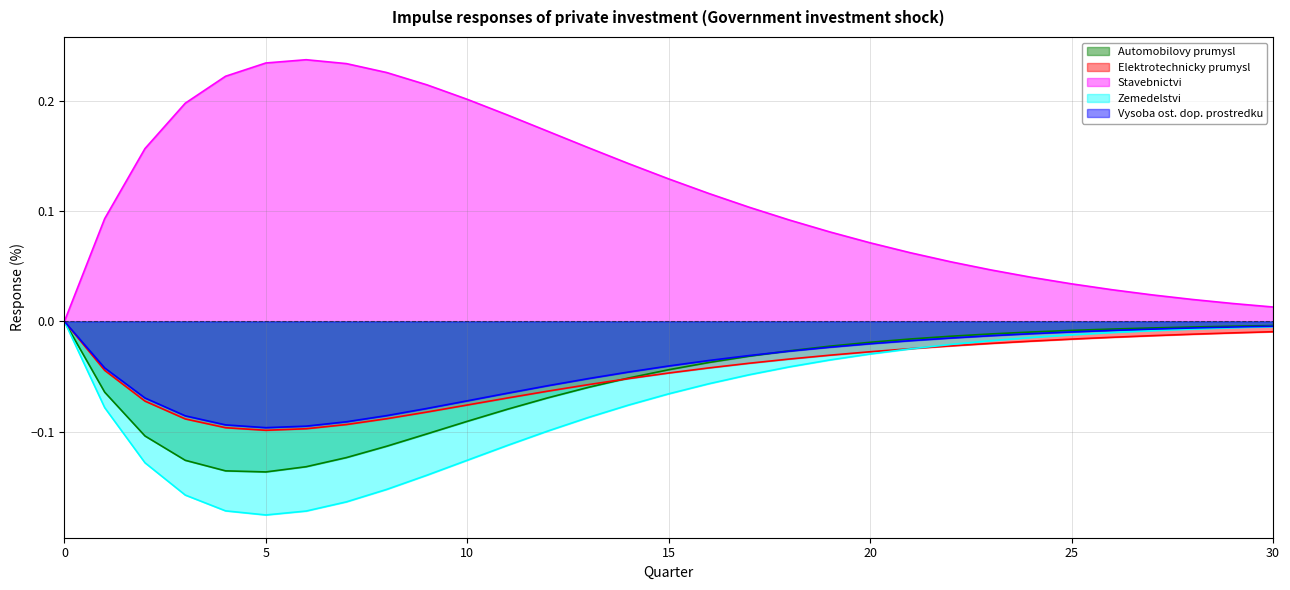

What is the difference between the second highest and minimum values in the Vysoba ost. dop. prostredku series?

0.1